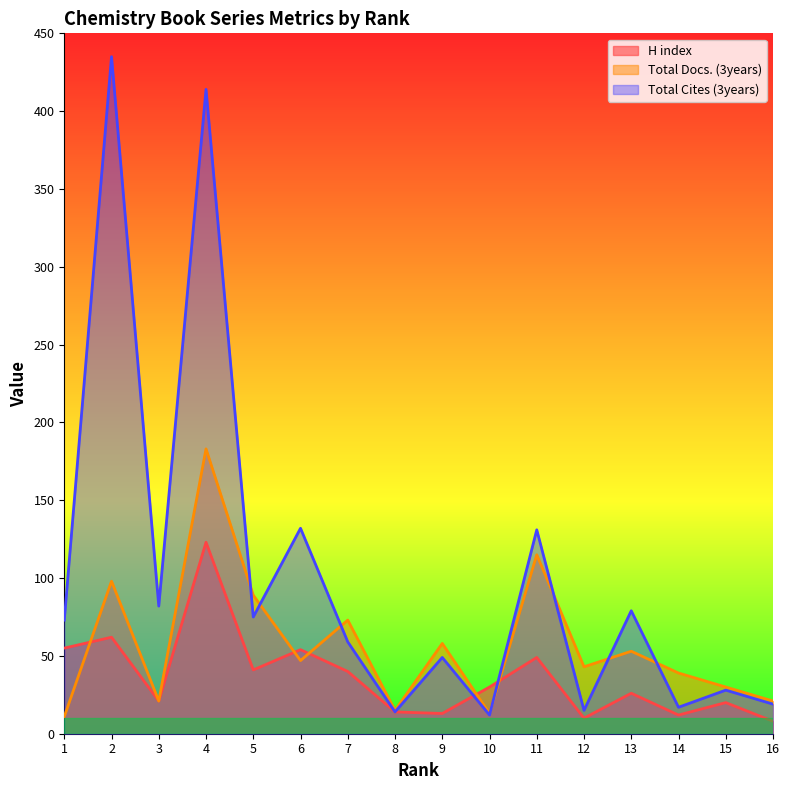

At which category is the sum across all series the highest?

4